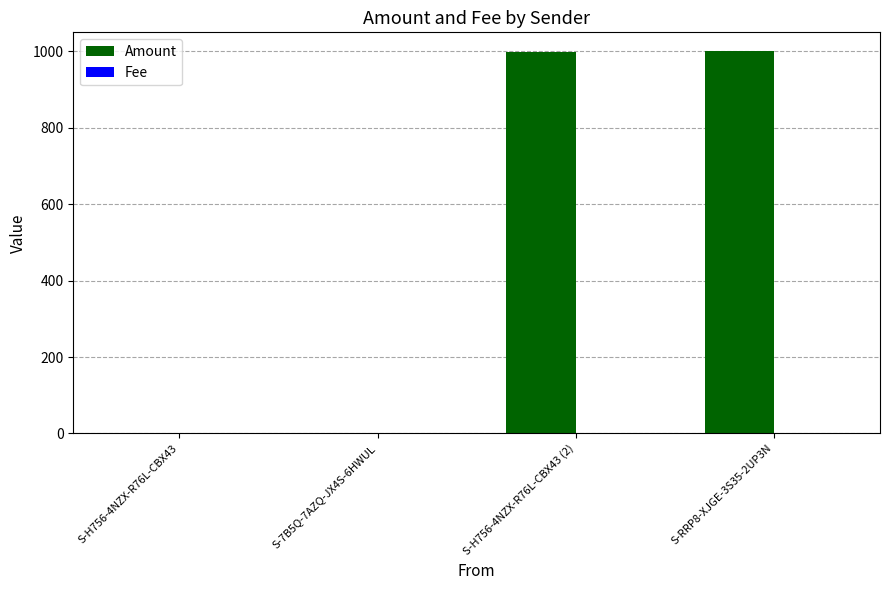

Which series changed the most between S-7B5Q-7AZQ-JX4S-6HWUL and S-RRP8-XJGE-3S35-2UP3N?

Amount